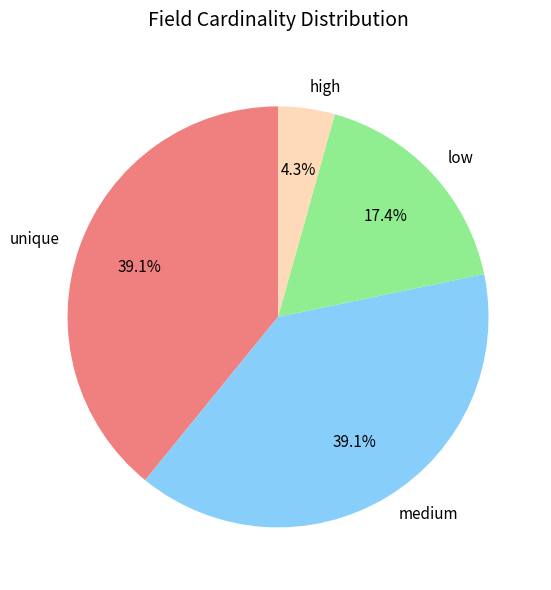

How many slices are in this pie chart?

4